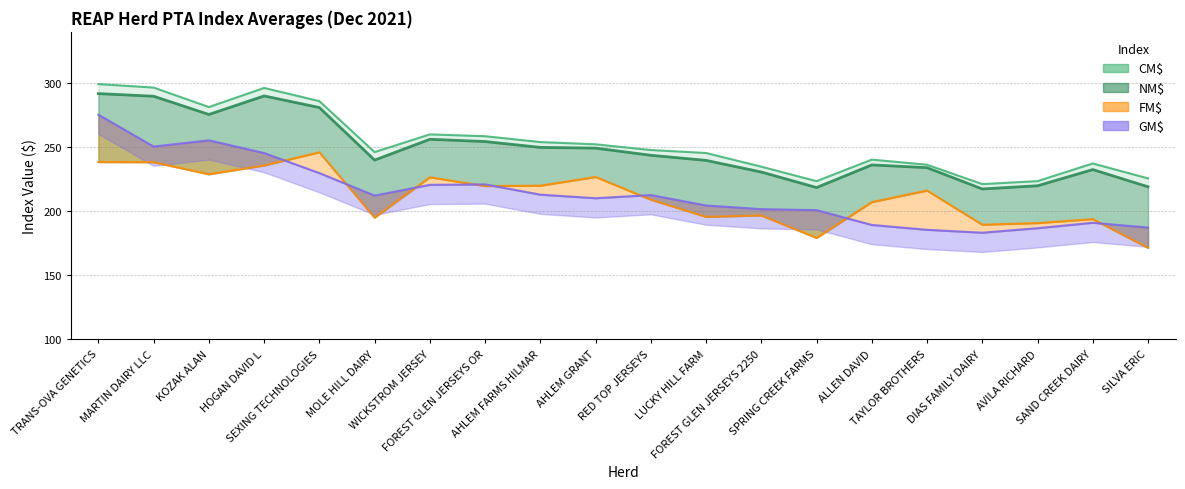

Reading left to right, extract all data points from this chart.

CM$: 299.3	296.5	281.3	296.2	285.9	246.2	260.0	258.6	254.0	252.3	247.8	245.5	234.8	223.5	240.3	236.3	221.2	223.5	237.3	225.7
NM$: 291.8	289.8	275.6	290.0	281.0	239.9	256.2	254.4	249.9	249.3	243.7	239.7	230.7	218.6	236.2	234.1	217.4	219.9	232.6	219.2
FM$: 238.4	238.3	228.9	235.8	246.1	195.1	226.6	219.7	220.0	226.8	209.1	195.7	196.8	179.2	207.2	216.2	189.6	190.8	193.9	171.4
GM$: 275.3	250.5	255.4	245.5	229.8	212.2	220.7	221.0	213.0	210.2	212.7	204.6	201.7	200.9	189.4	185.6	183.3	186.8	191.1	187.3